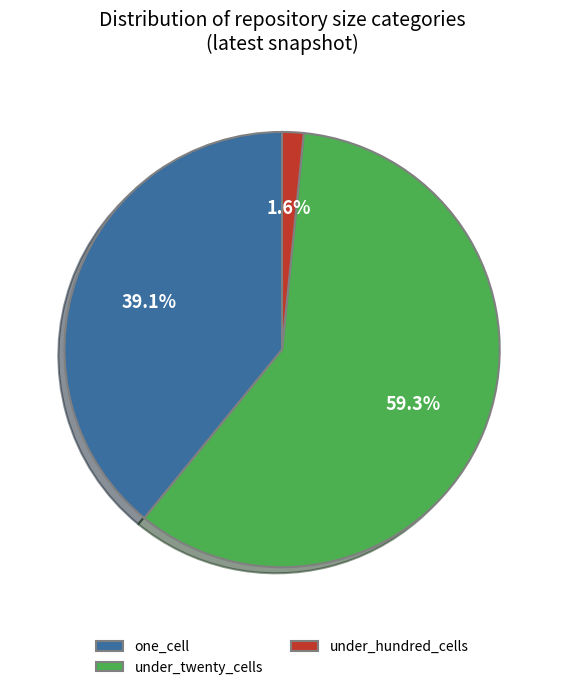

What percentage is NOT represented by under_twenty_cells?

40.7%